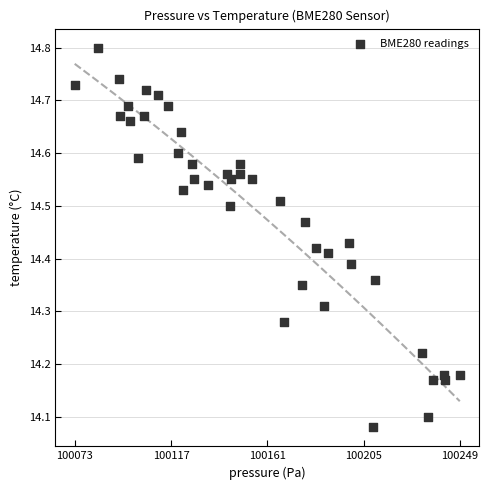

What is the range of Y values (max minus min)?

0.7